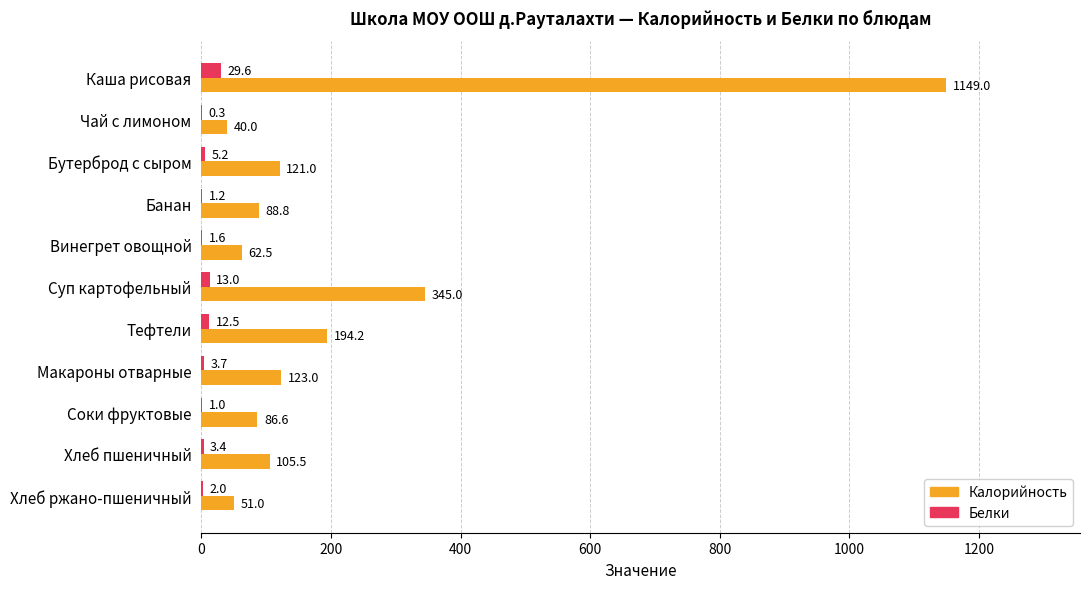

What value does the Калорийность series have at Хлеб пшеничный?

105.5